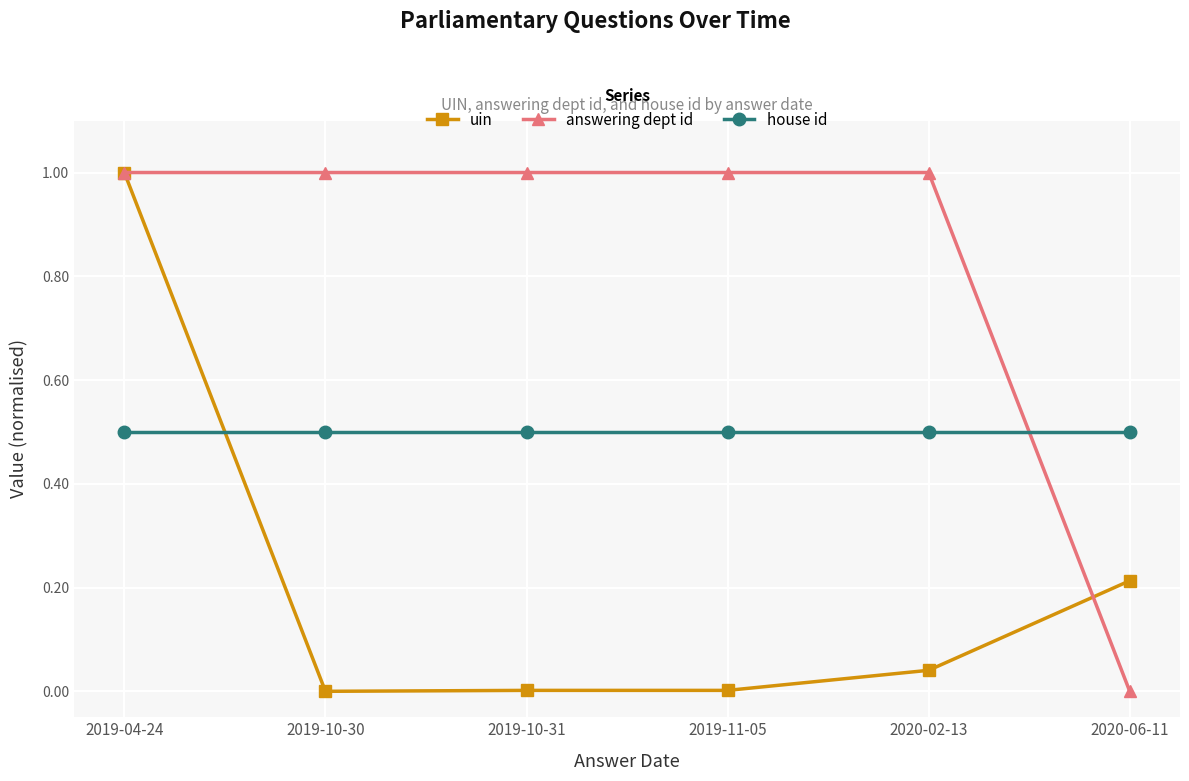

The value of answering dept id at 2019-10-30 is 1.8. True or false?

False